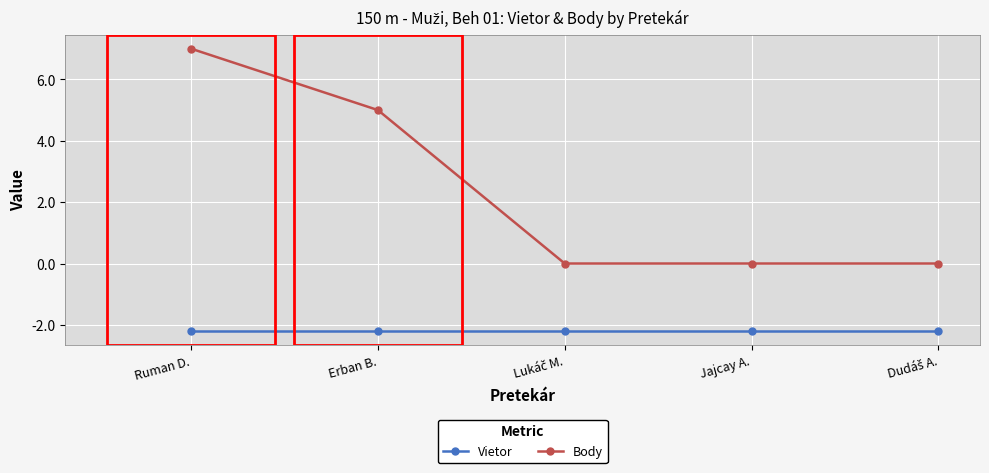

Reading left to right, transcribe all the data shown in this chart.

Vietor: -2.2	-2.2	-2.2	-2.2	-2.2
Body: 7.0	5.0	0.0	0.0	0.0